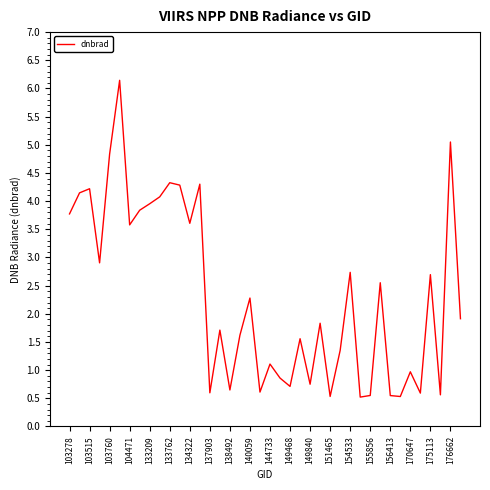

What is the difference between the maximum and minimum values?

5.6